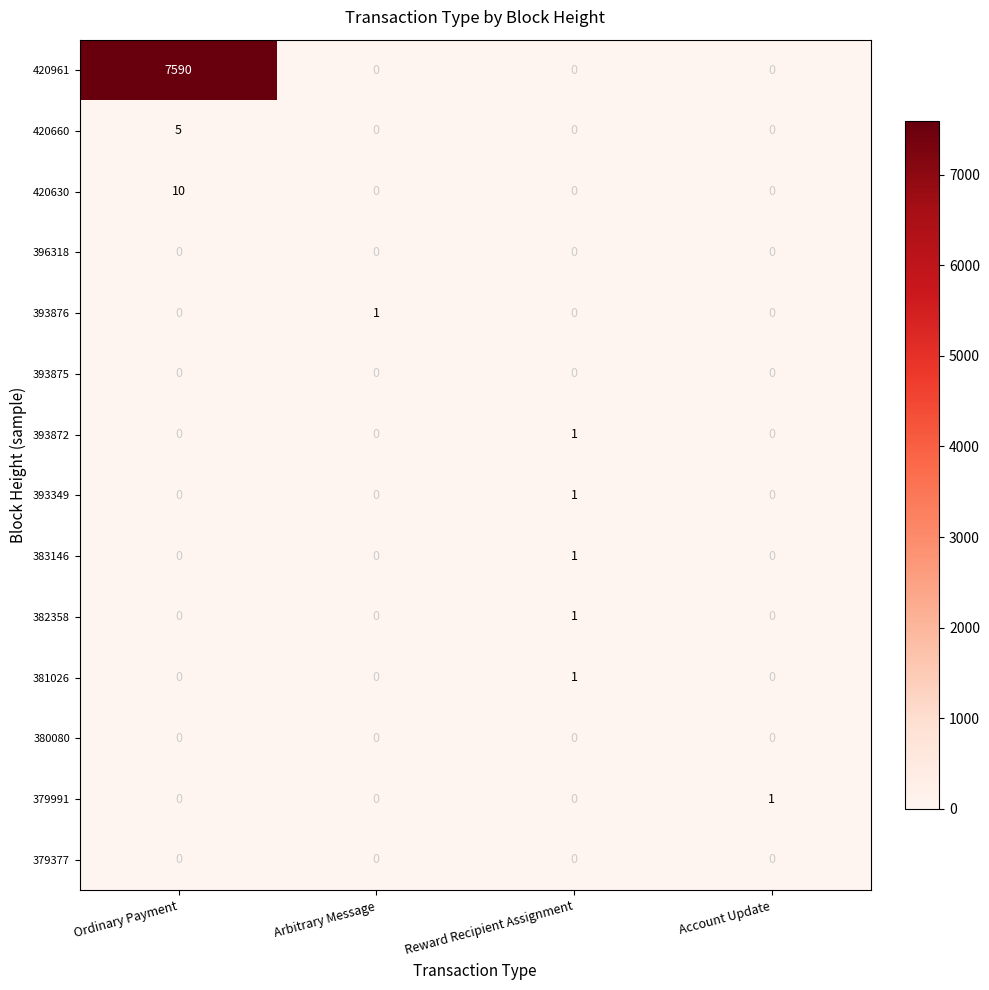

Which series has the widest spread of values?

420961